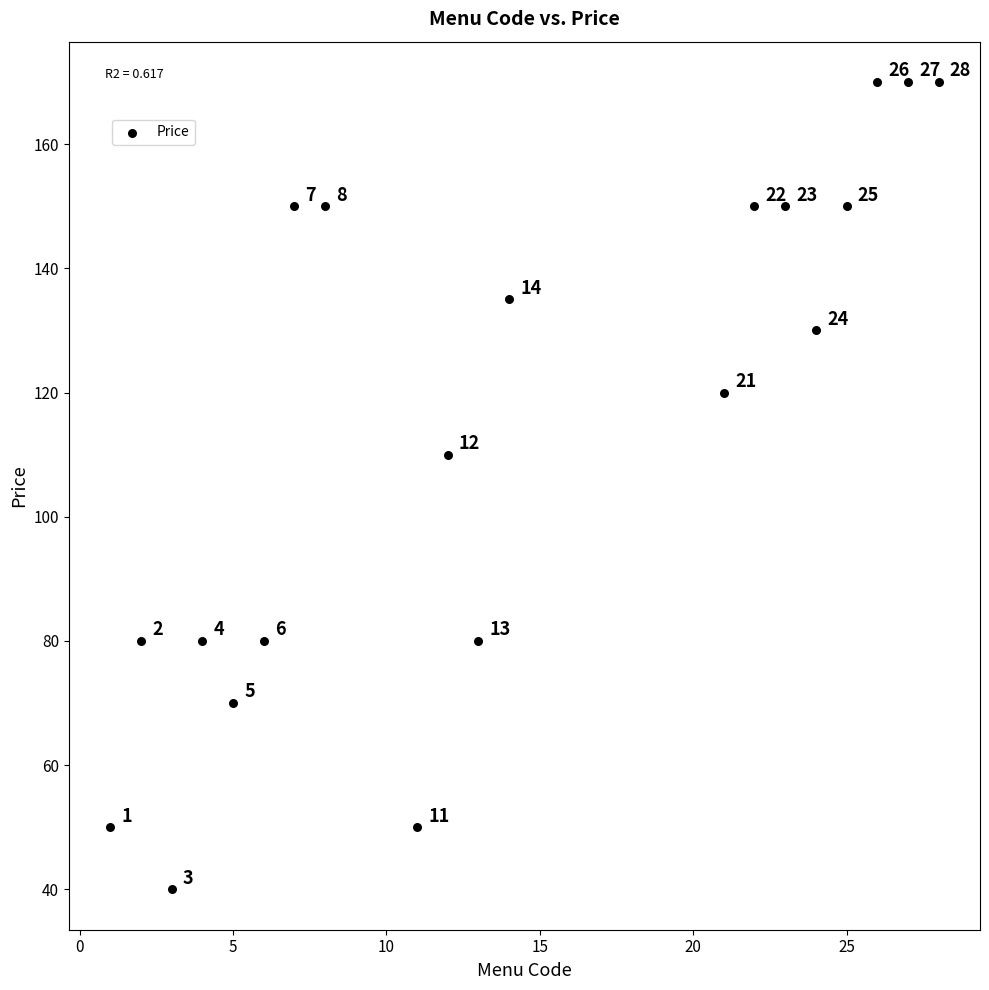

What is the range of Y values (max minus min)?

130